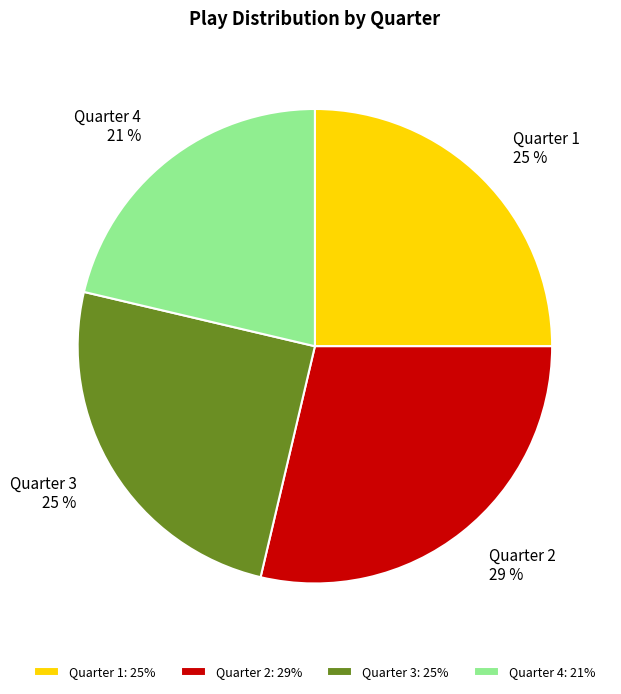

To the nearest percent, what is the difference between the Quarter 3 and Quarter 2 slice percentages?

4%